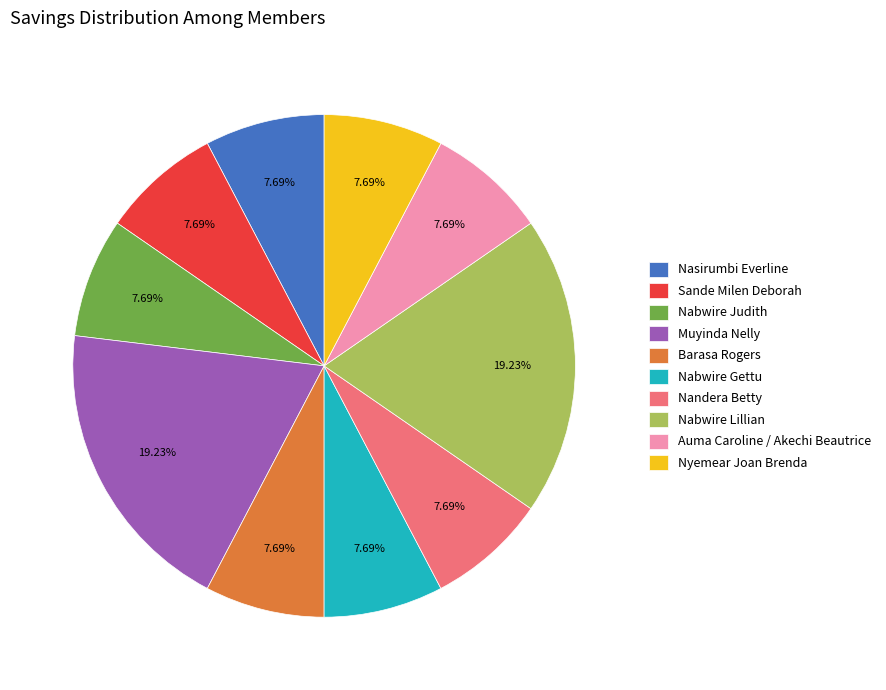

How many slices are in this pie chart?

10